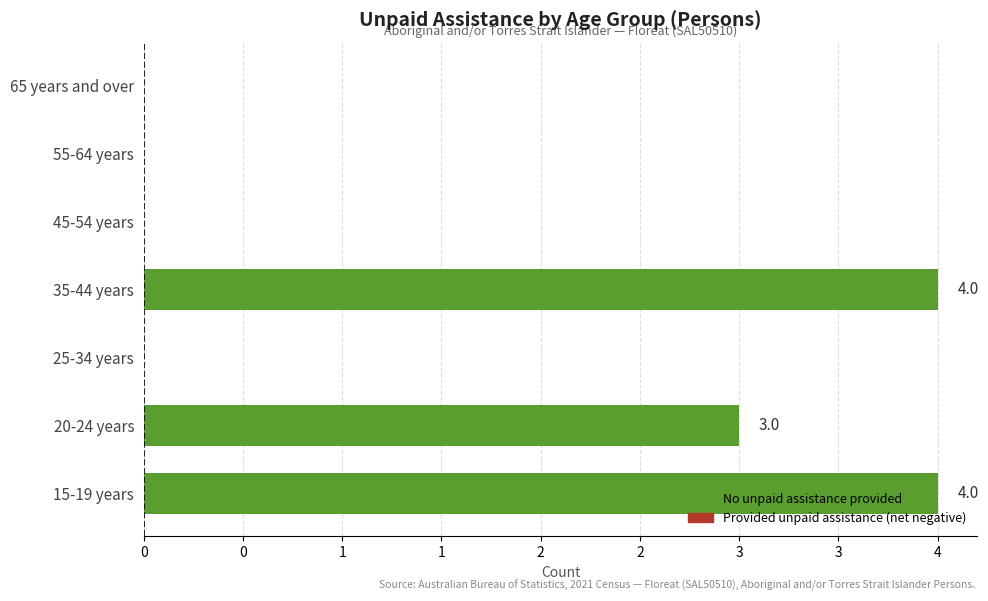

Does the chart contain stacked bars?

No